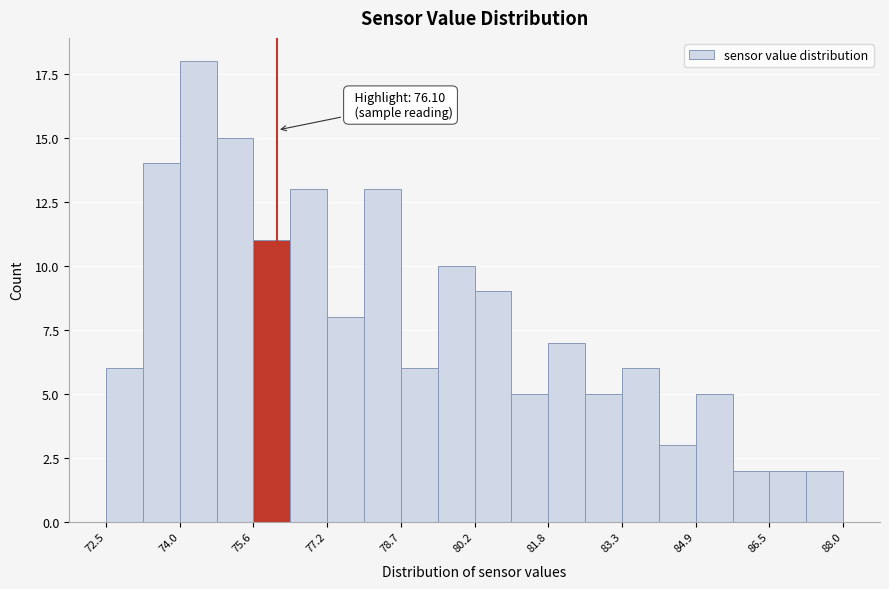

Read against the x-axis, roughly where is the centre of the tallest bar?

74.4